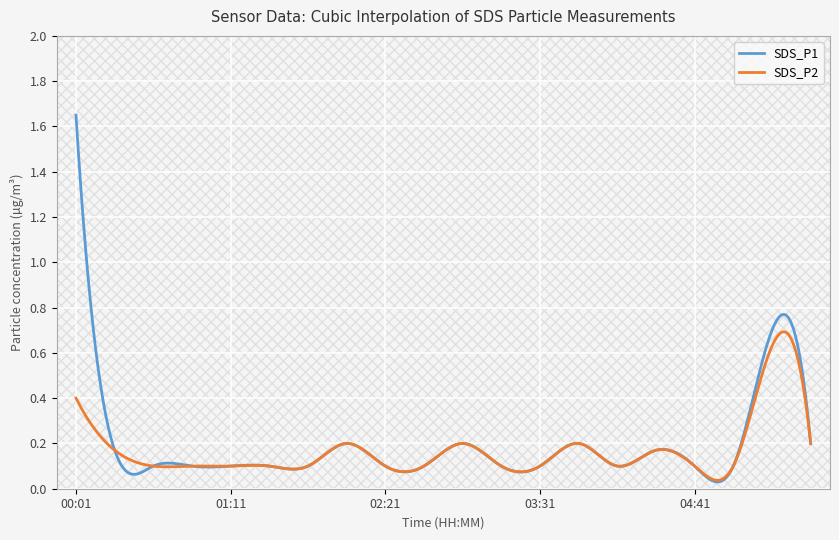

Which series has the largest range (max minus min)?

SDS_P1